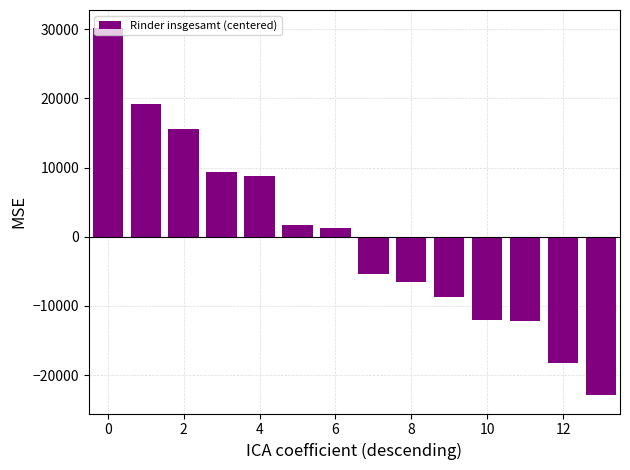

How many positive values are there?

7